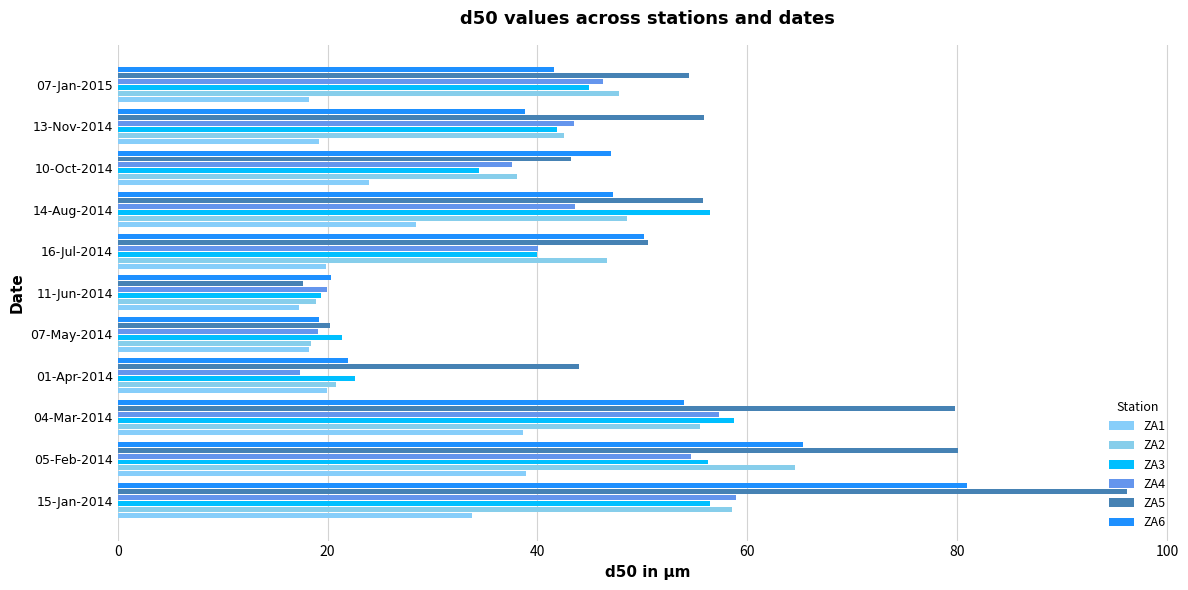

What is the maximum value shown in the chart?

96.1